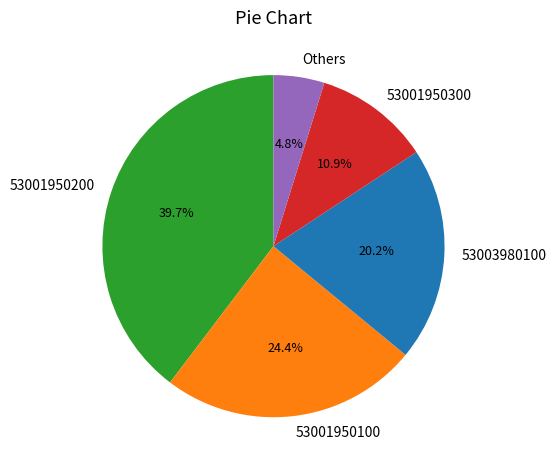

The 53001950200 slice represents 47% of the pie. True or false?

False